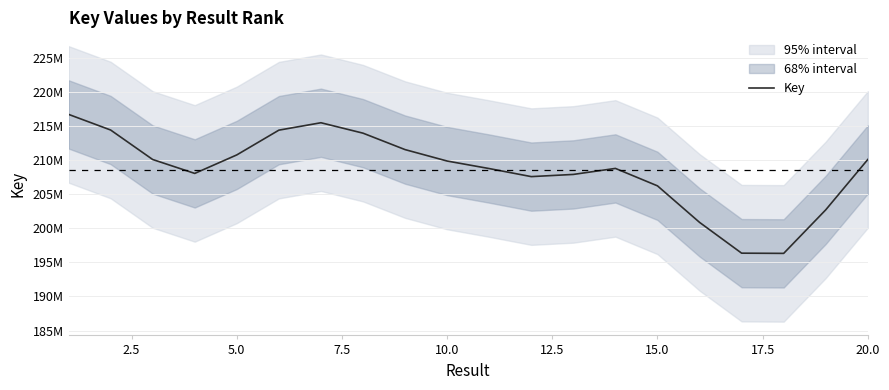

What is the smallest value displayed?

196307465.7